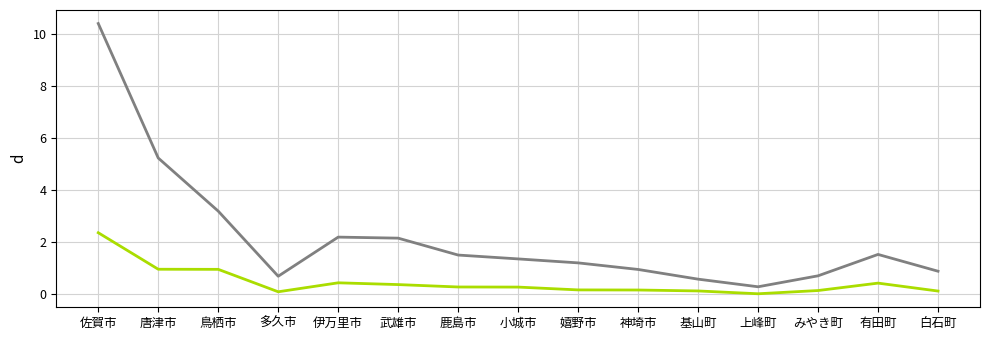

Which label corresponds to the largest value in the chart?

佐賀市